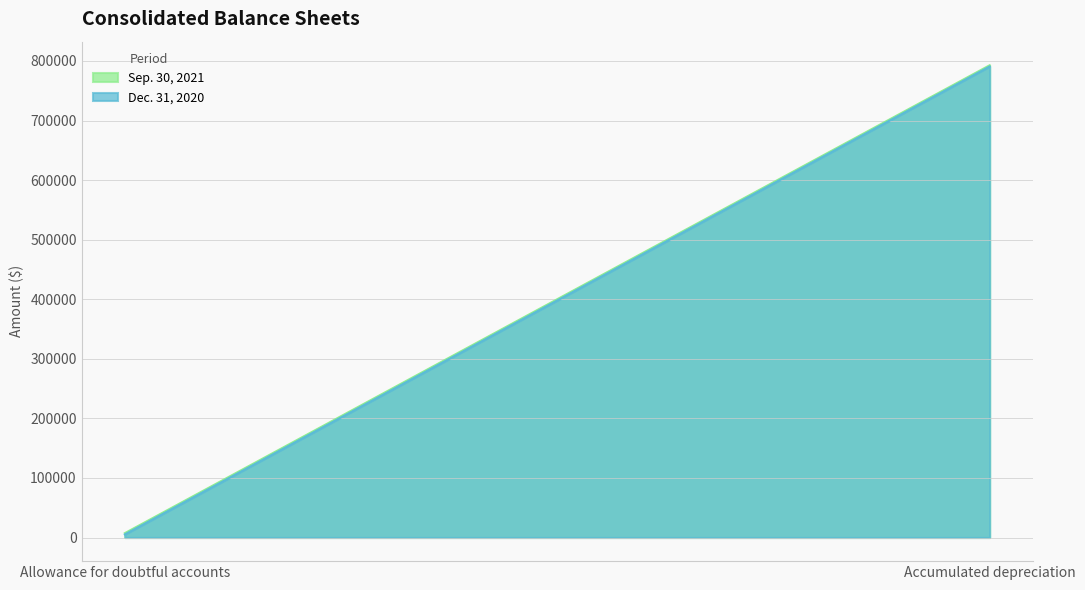

What is the difference between the Sep. 30, 2021 values at Allowance for doubtful accounts and Accumulated depreciation?

785421